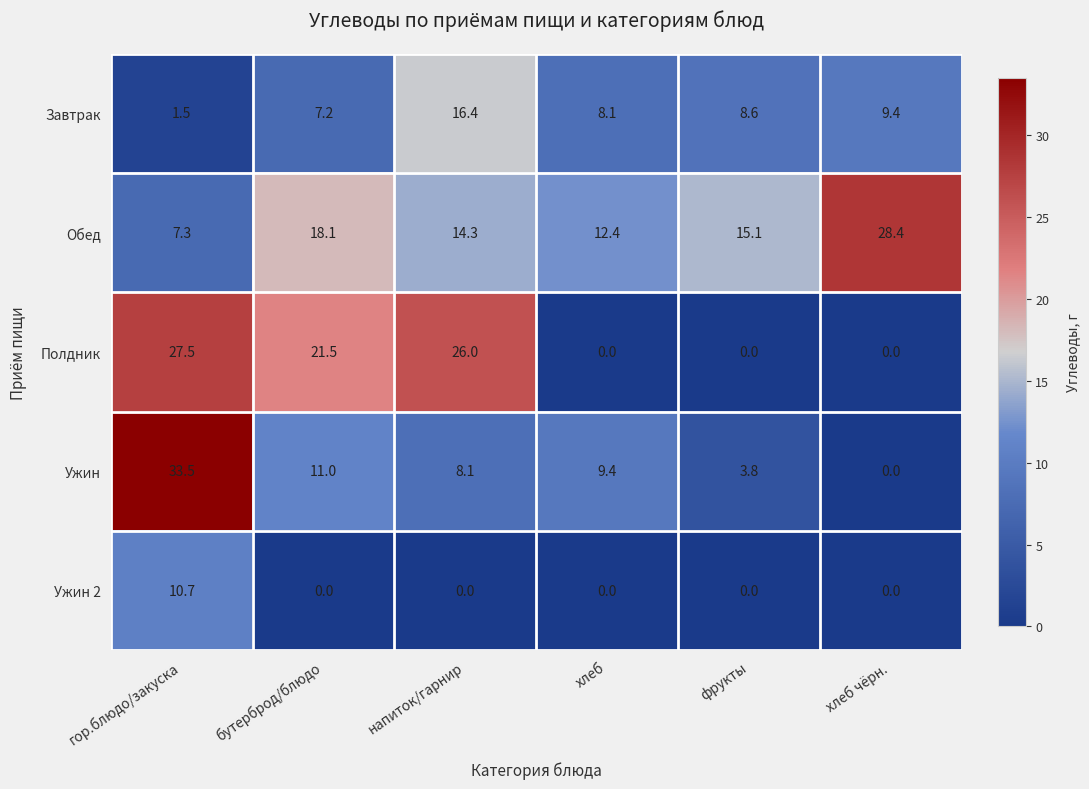

How many values in the Завтрак series are below 8?

2